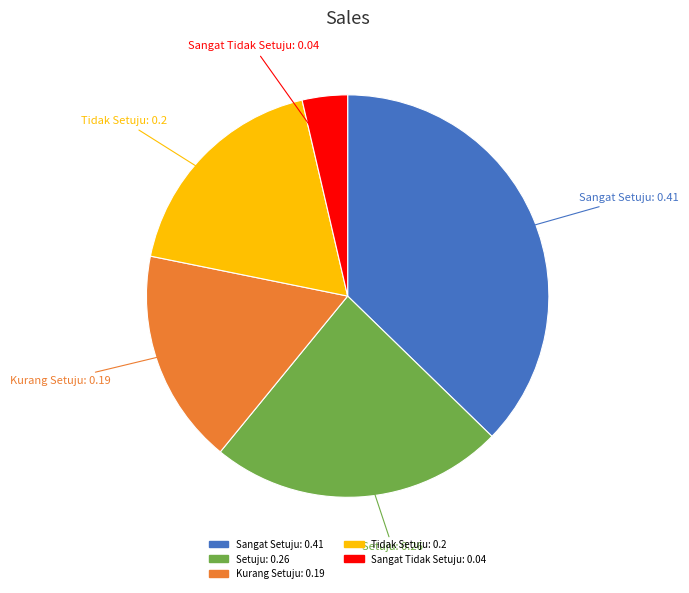

Do Sangat Setuju and Setuju together represent more than half of the pie?

Yes